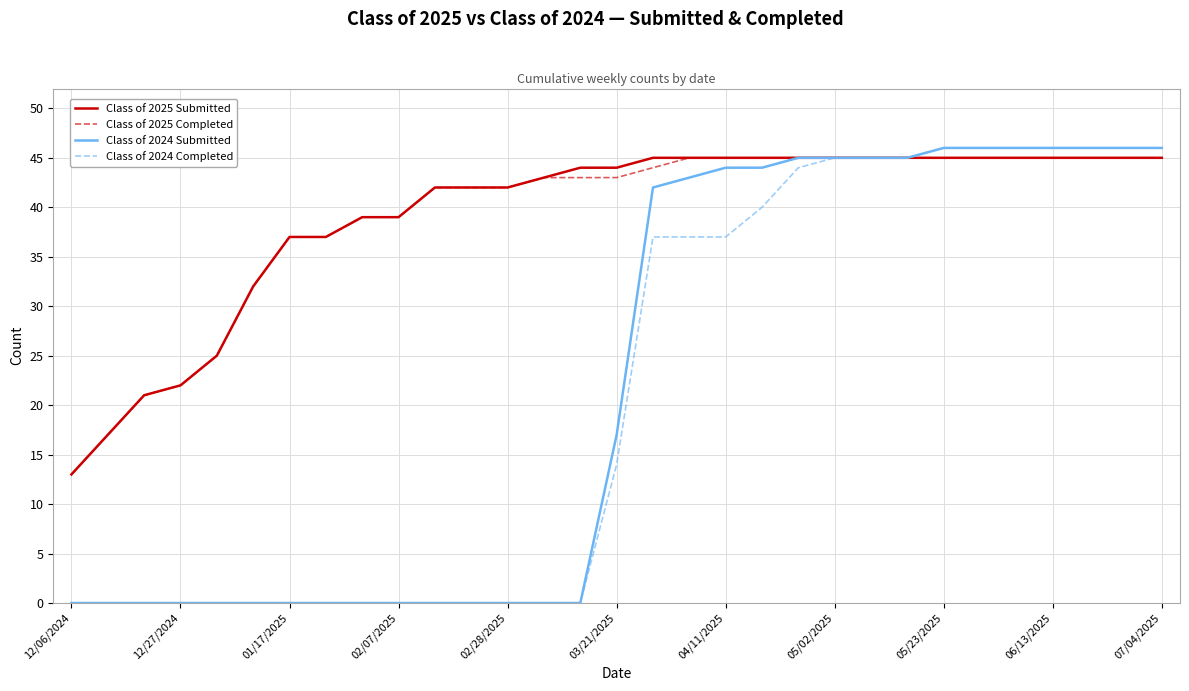

What is the maximum value shown in the chart?

46